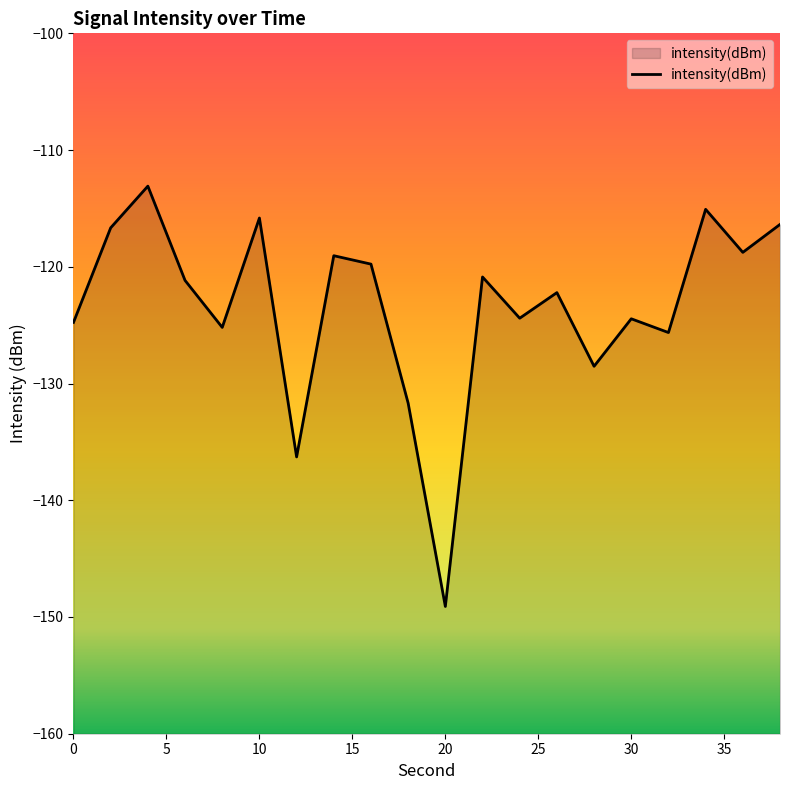

Reading left to right, what are all the values shown in this chart?

-124.8	-116.7	-113.1	-121.2	-125.2	-115.8	-136.3	-119.0	-119.8	-131.7	-149.1	-120.9	-124.4	-122.2	-128.5	-124.5	-125.6	-115.1	-118.8	-116.4